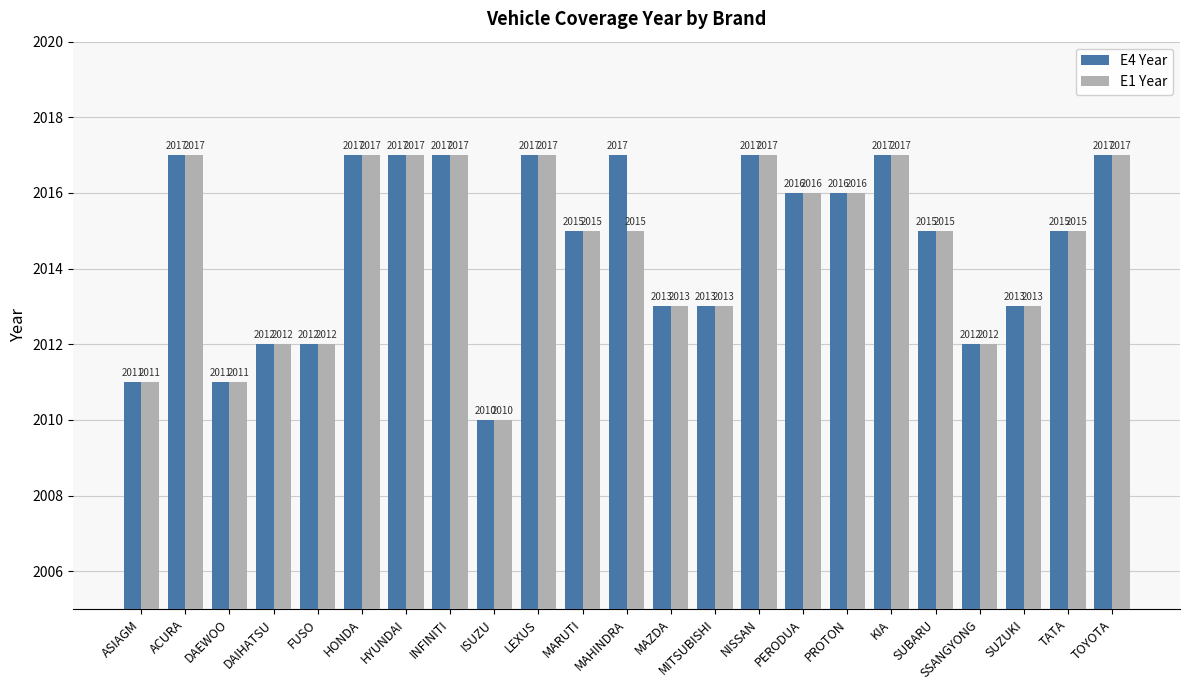

What is the minimum value shown in the chart?

2010